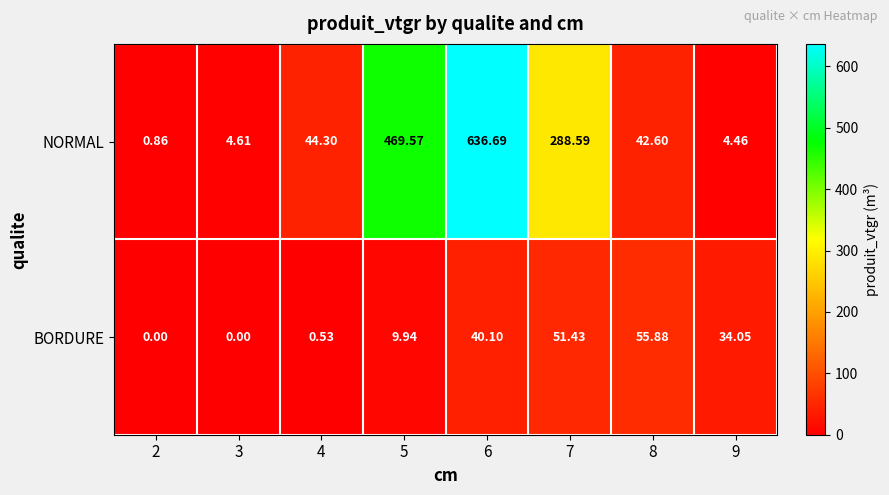

Rank the series at 6 from highest to lowest value.

NORMAL, BORDURE